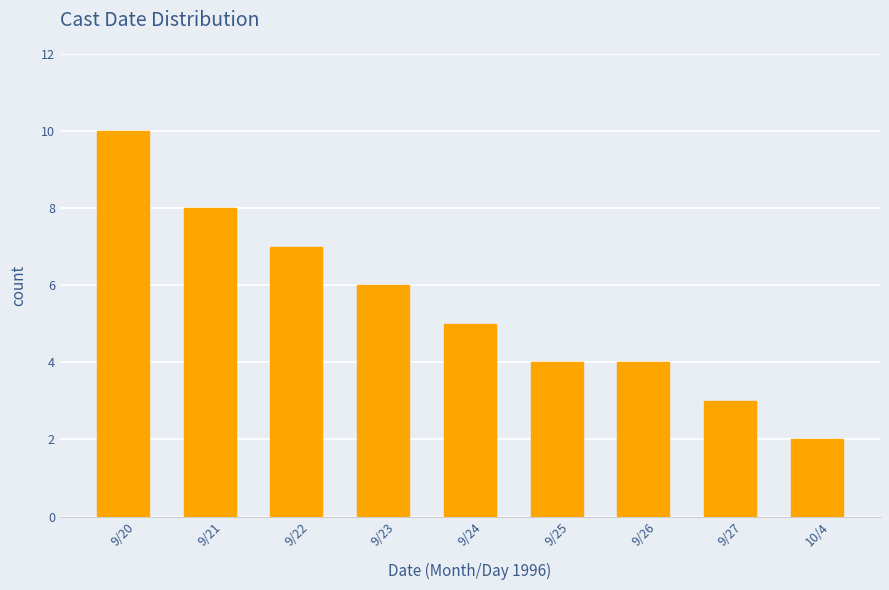

Approximately how many times larger is the value at 10/4 compared to 9/23?

0.3